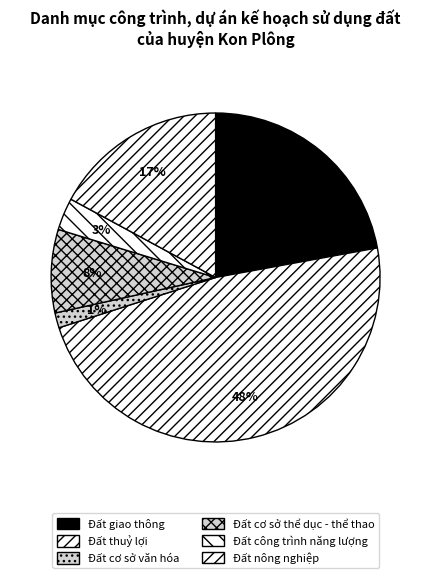

How many slices are in this pie chart?

6